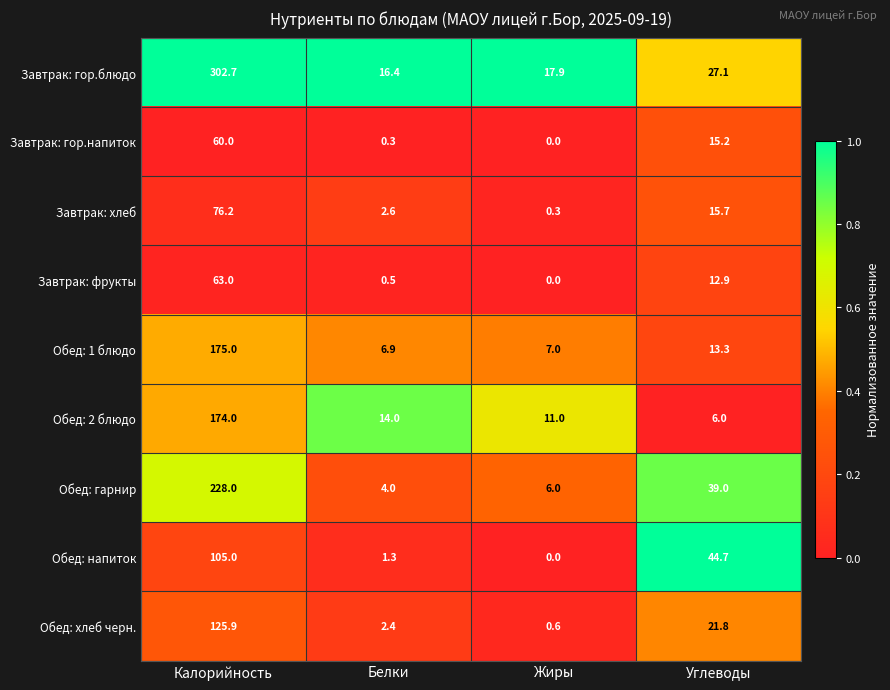

How many data points in Обед: 2 блюдо are less than 14?

2